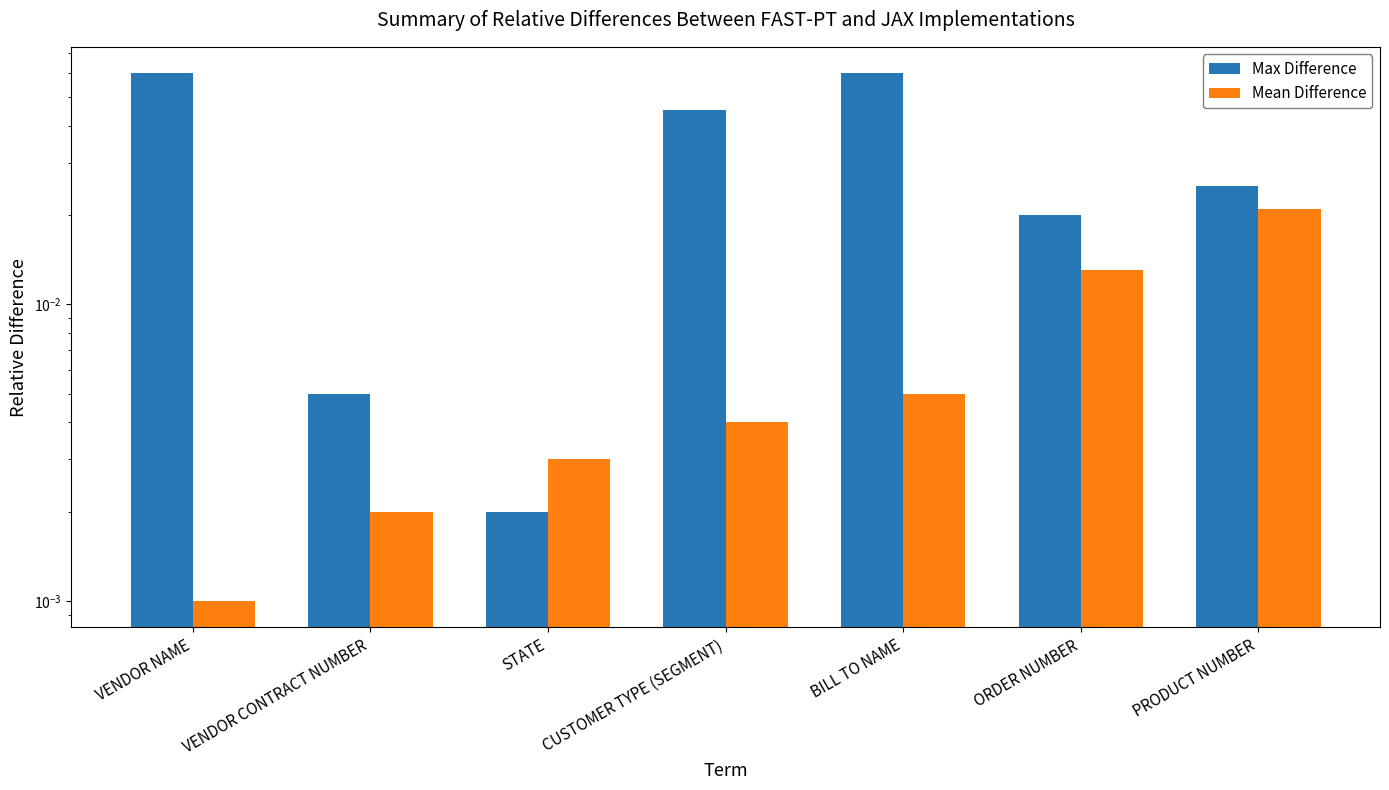

Reading left to right, what are all the values shown in this chart?

Field Size: 0.1	0.0	0.0	0.0	0.1	0.0	0.0
COL #: 0.0	0.0	0.0	0.0	0.0	0.0	0.0